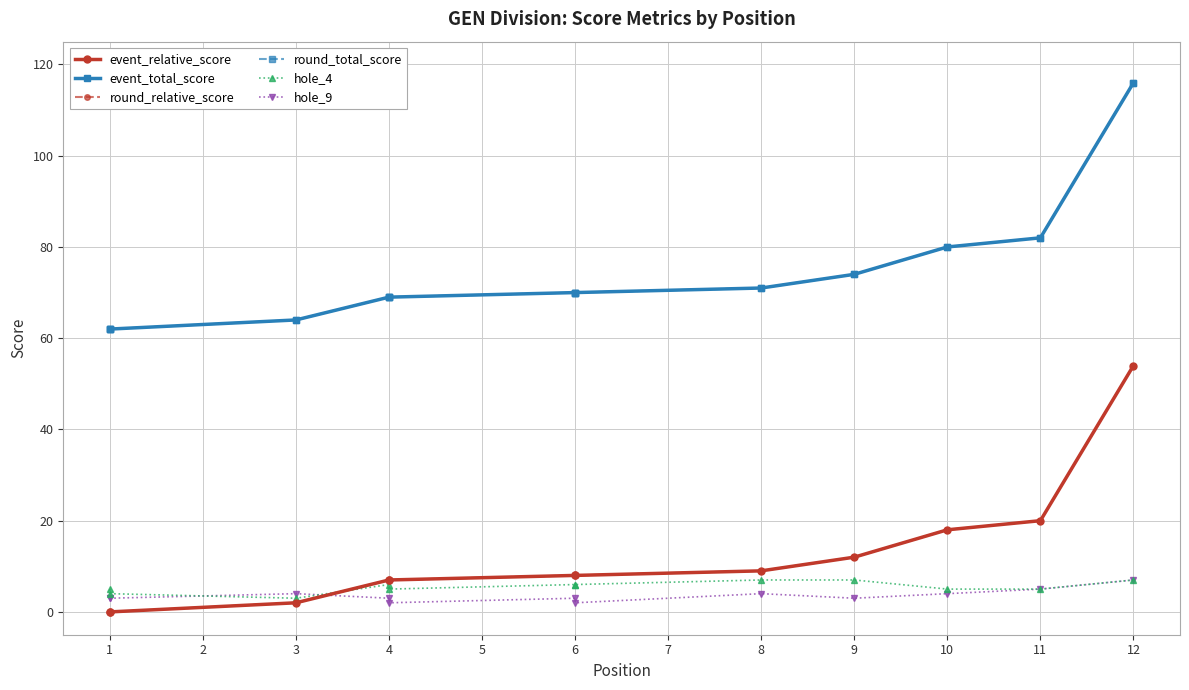

What is the value of the round_relative_score point at the 3rd from the left?

2